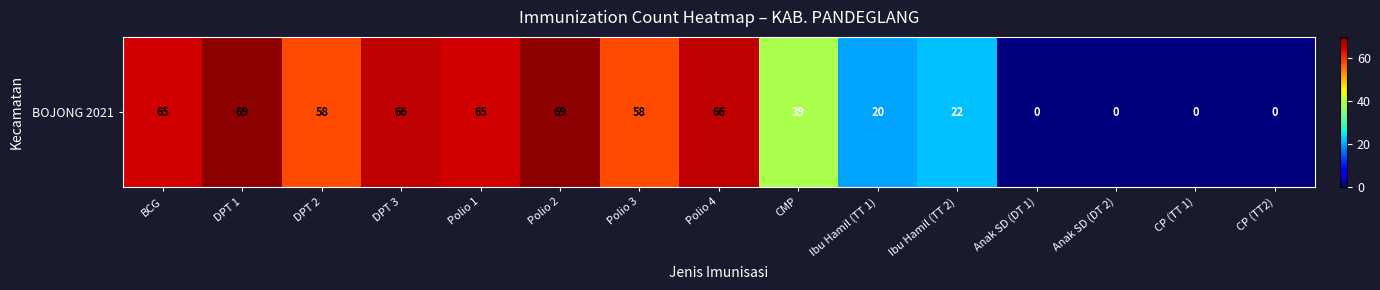

List the labels in order of value, smallest first.

Anak SD (DT 1), Anak SD (DT 2), CP (TT 1), CP (TT2), Ibu Hamil (TT 1), Ibu Hamil (TT 2), CMP, DPT 2, Polio 3, BCG, Polio 1, DPT 3, Polio 4, DPT 1, Polio 2